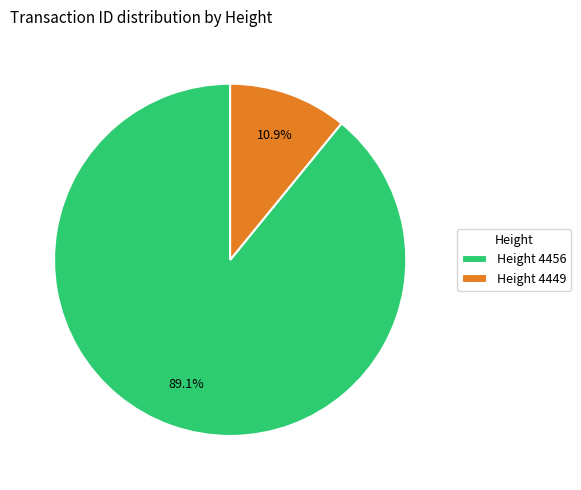

Which has a higher value, Height 4456 or Height 4449?

Height 4456